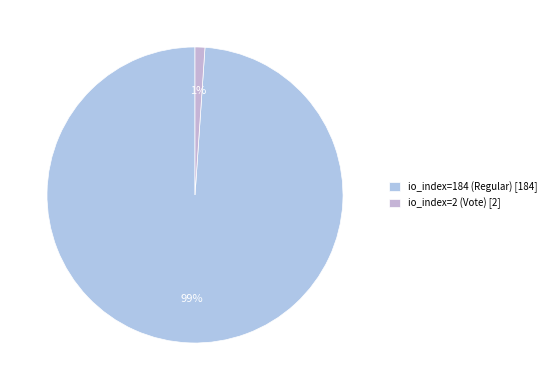

Which category accounts for the majority?

io_index=184 (Regular)